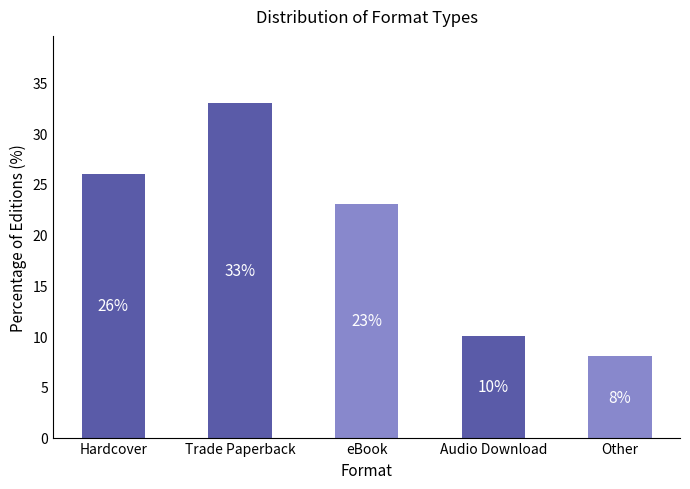

Where is the data nearest to the value 20?

eBook